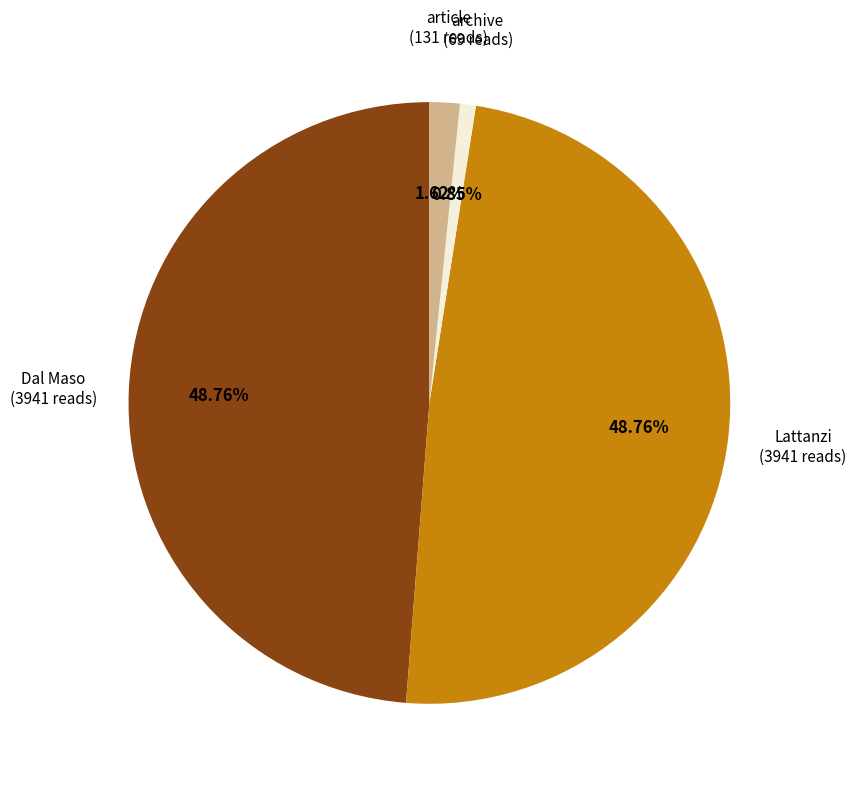

Is Lattanzi the majority of the pie?

No